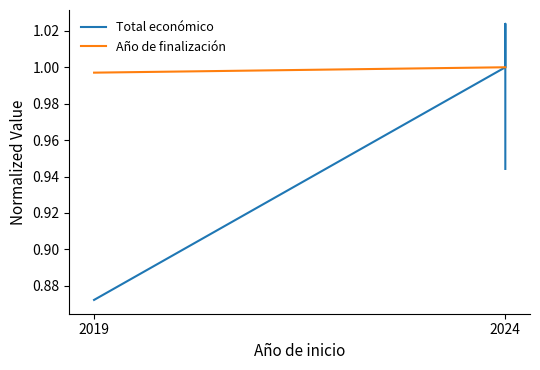

Rank the series at 2024 from highest to lowest value.

Total económico, Año de finalización